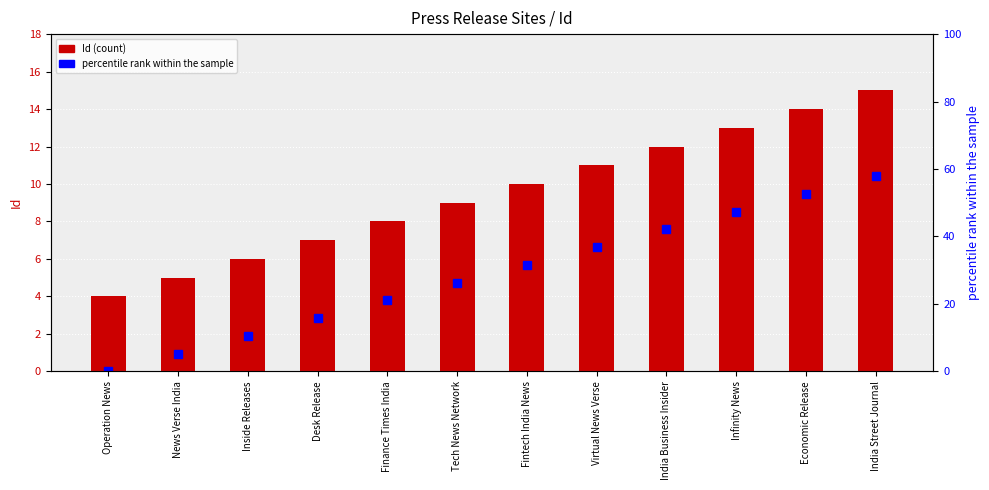

Reading right to left, extract all data points from this chart.

Id: 15.0	14.0	13.0	12.0	11.0	10.0	9.0	8.0	7.0	6.0	5.0	4.0
percentile rank within the sample: 57.9	52.6	47.4	42.1	36.8	31.6	26.3	21.1	15.8	10.5	5.3	0.0